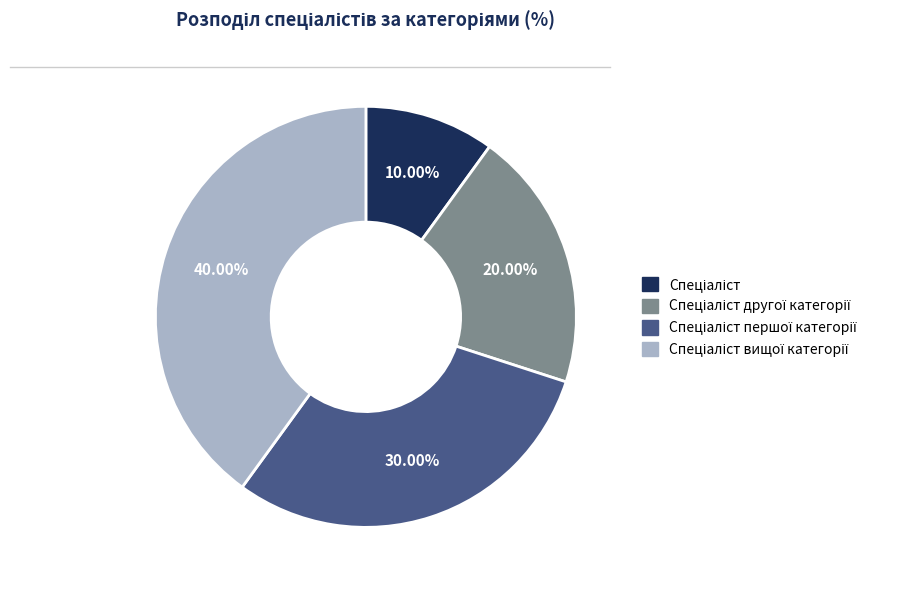

Is there any slice that represents more than half of the pie?

No